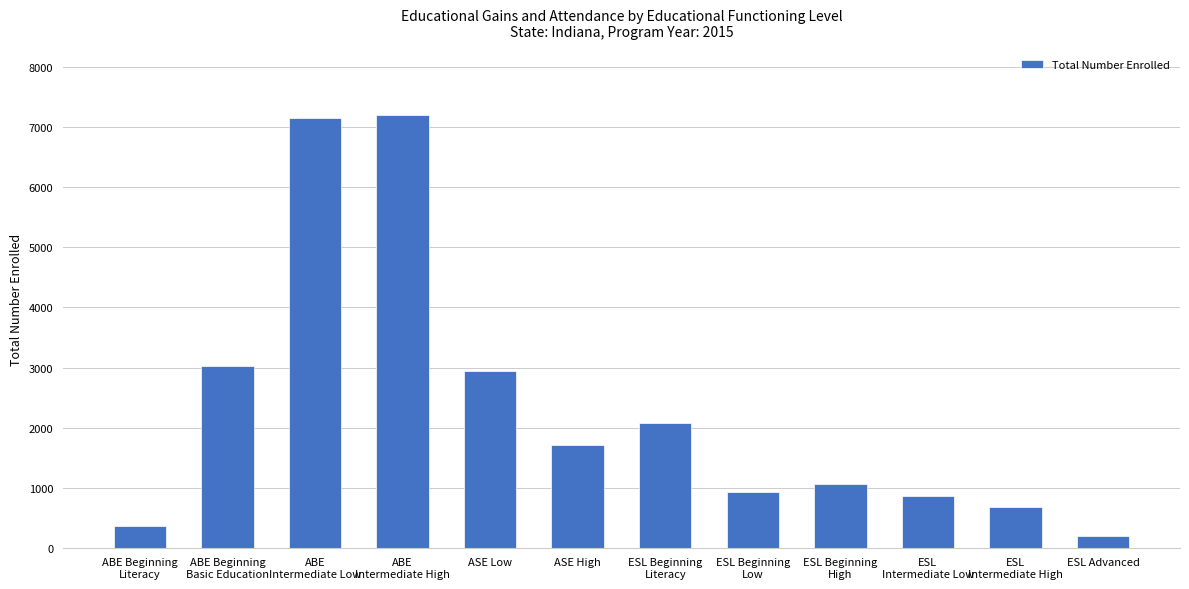

What is the label of the 10th bar from the left?

ESL
Intermediate Low